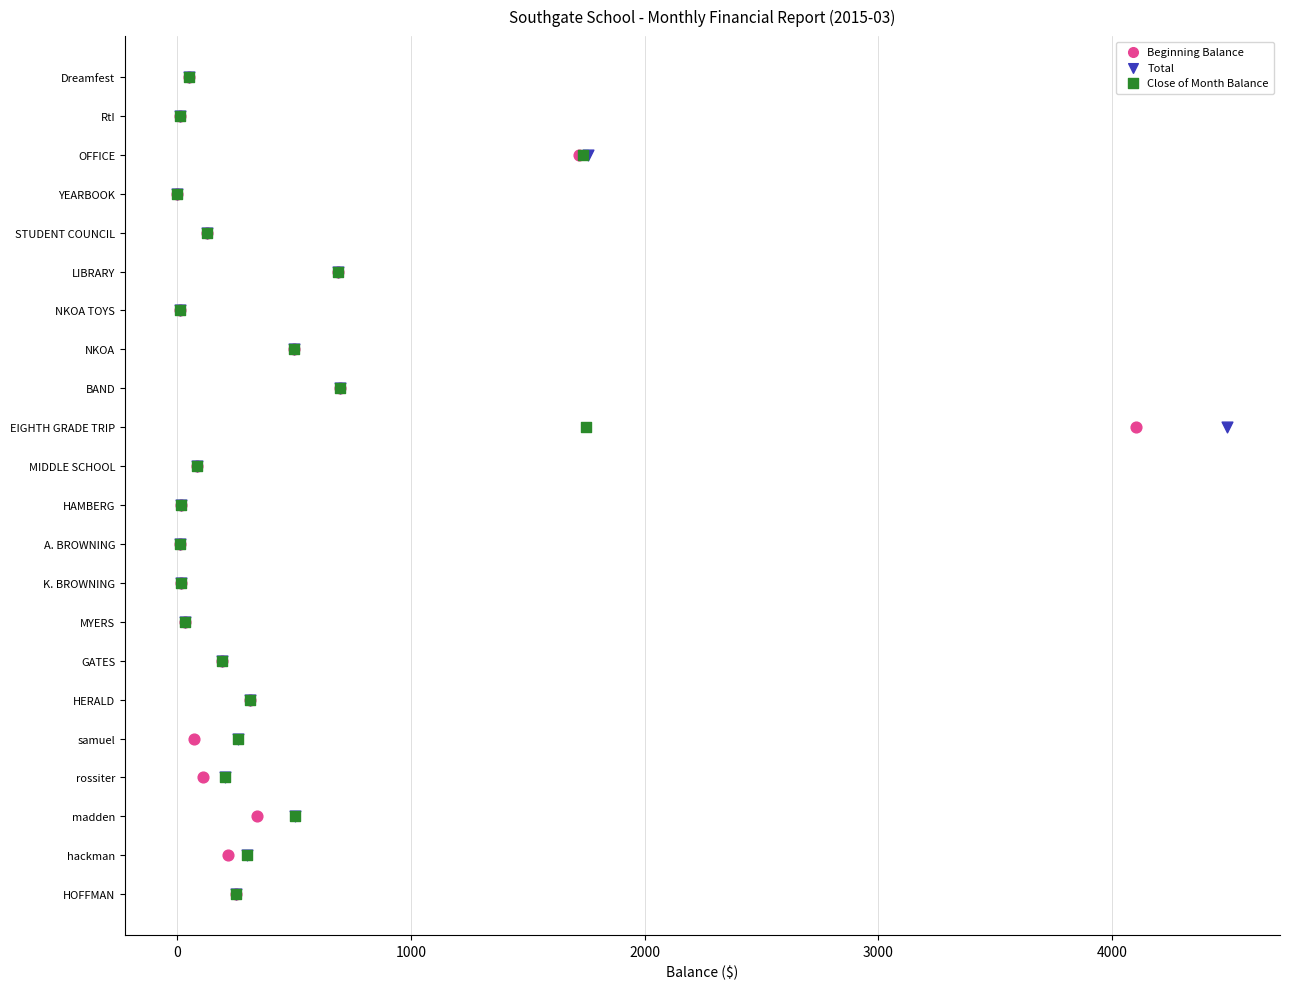

What are all the series names shown in the legend?

Beginning Balance, Total, Close of Month Balance